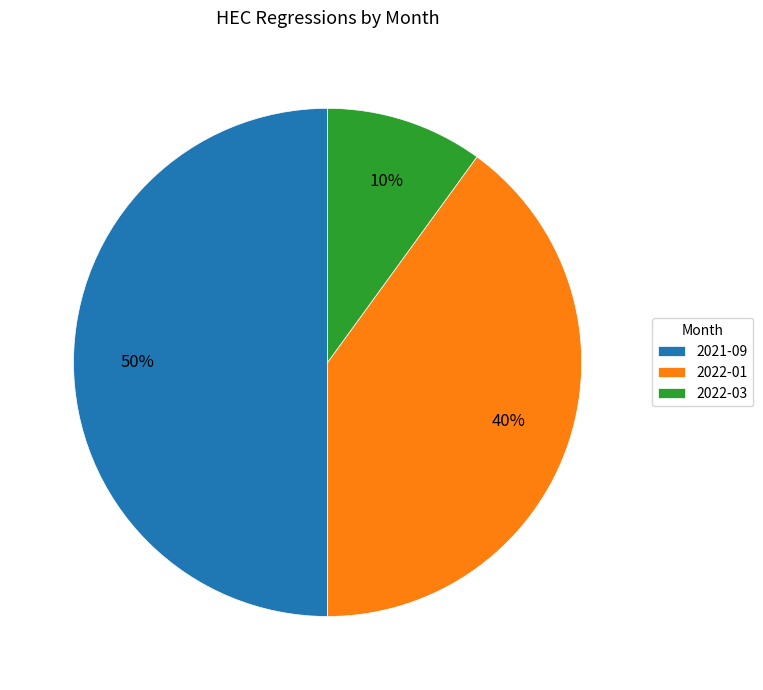

To the nearest percent, what is the combined percentage of 2022-03 and 2022-01?

50%